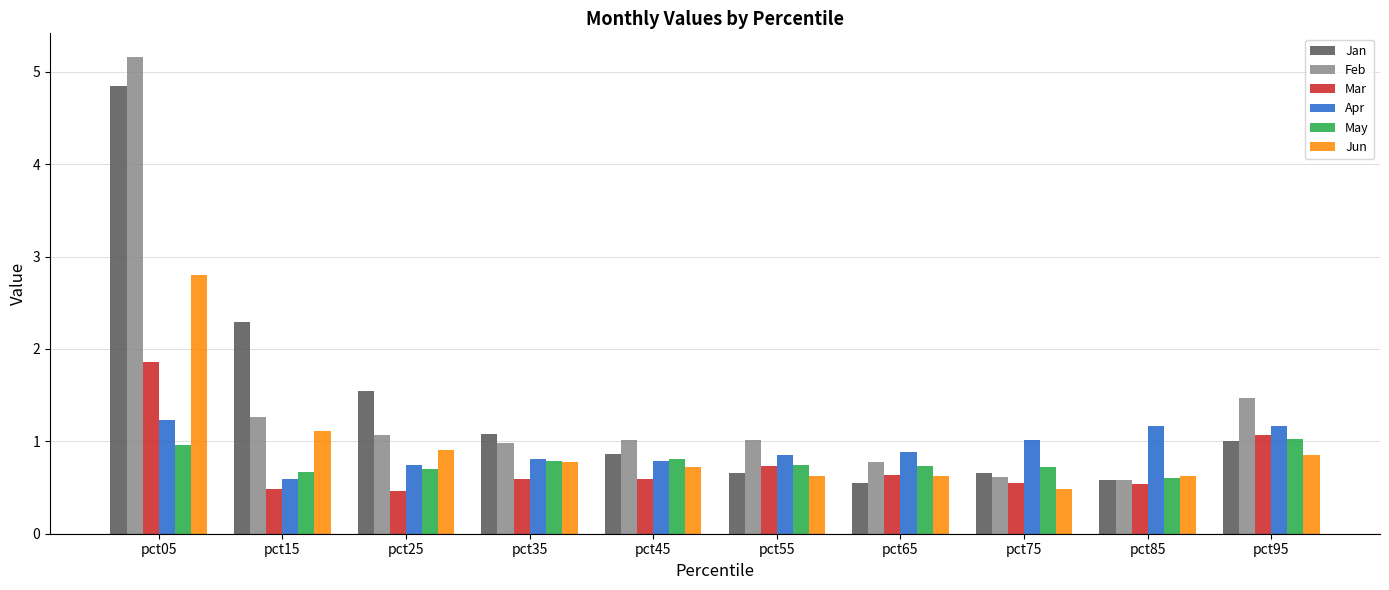

The Jan series shows 1.5 at pct25. True or false?

True